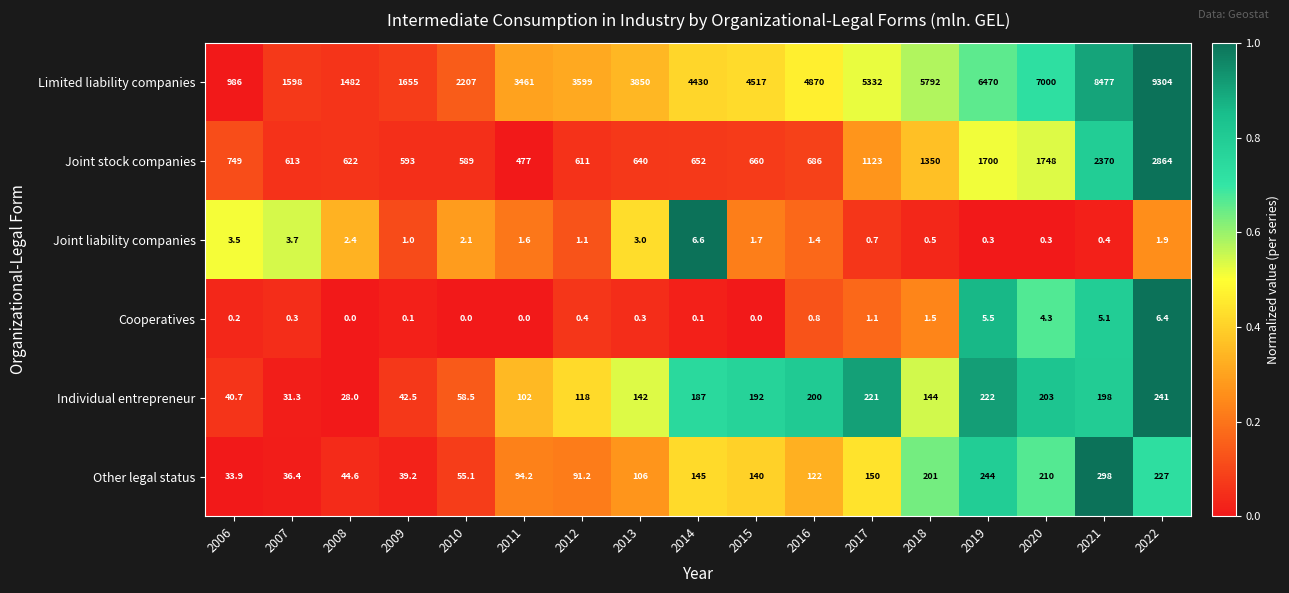

True or false: Joint stock companies has a value of 1020.4 at 2007.

False